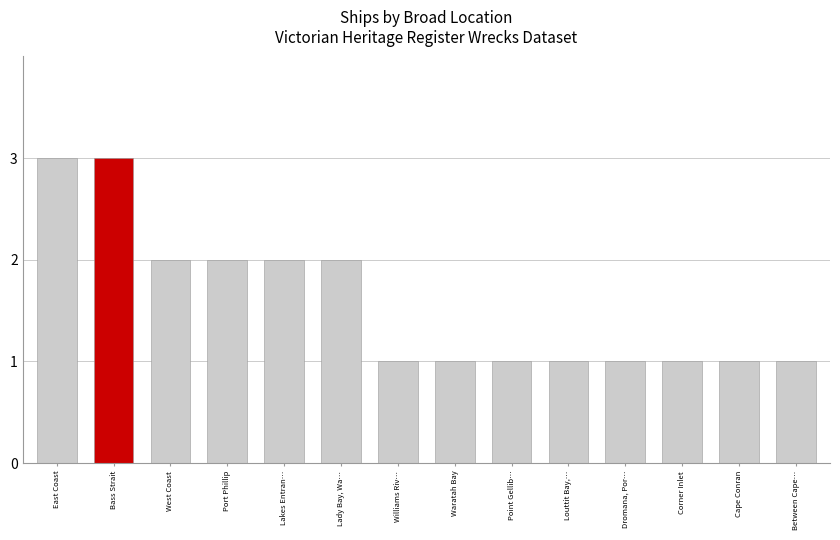

What is the smallest value displayed?

1